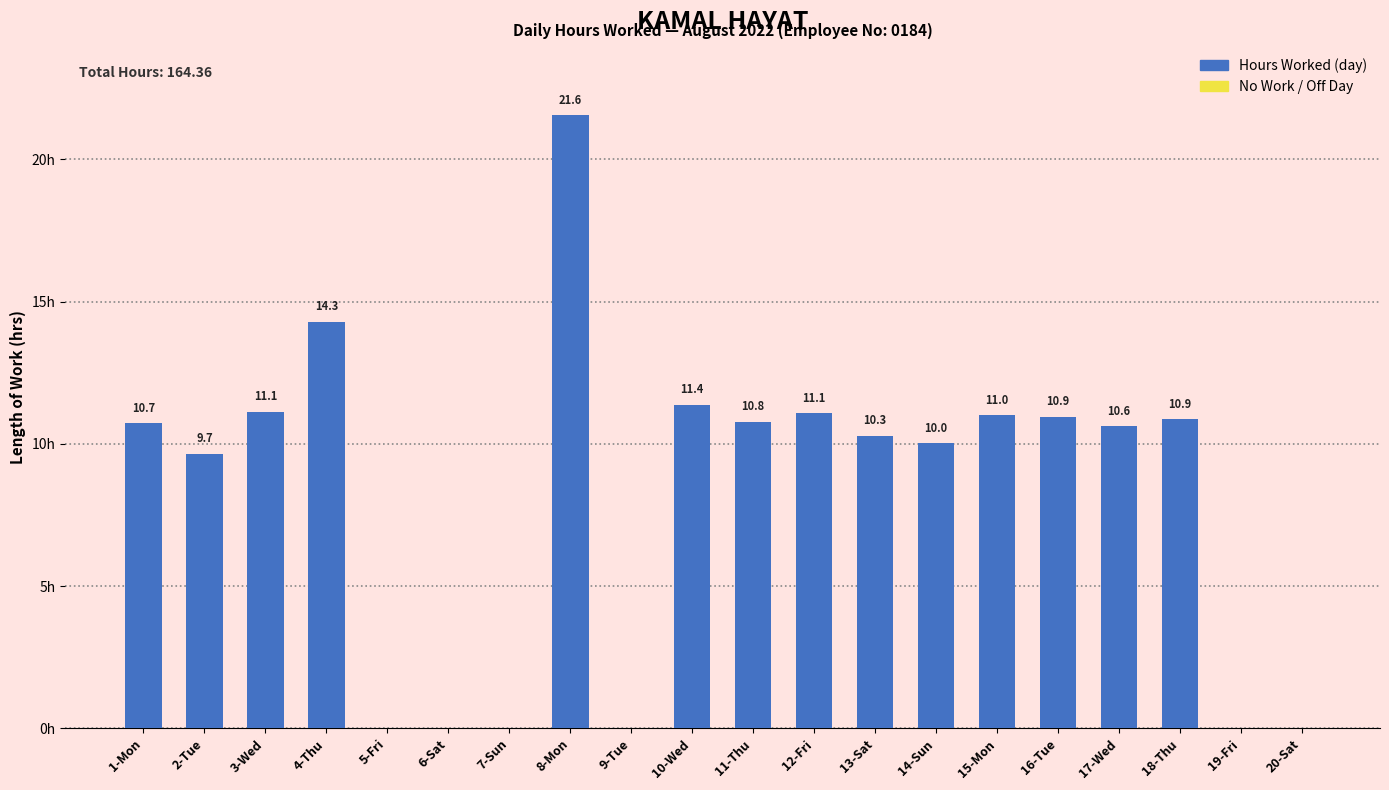

Between 20-Sat and 11-Thu, which is larger?

11-Thu